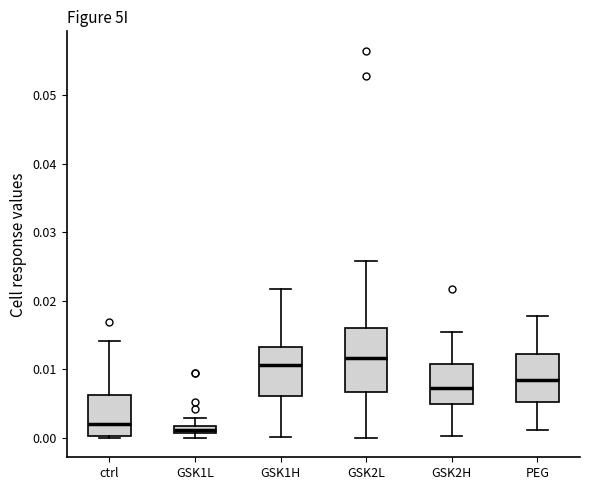

Where is the upper edge of the box for GSK1L on the y-axis? The values are not printed on the chart, so give them approximately, as read against the axis.

0.002